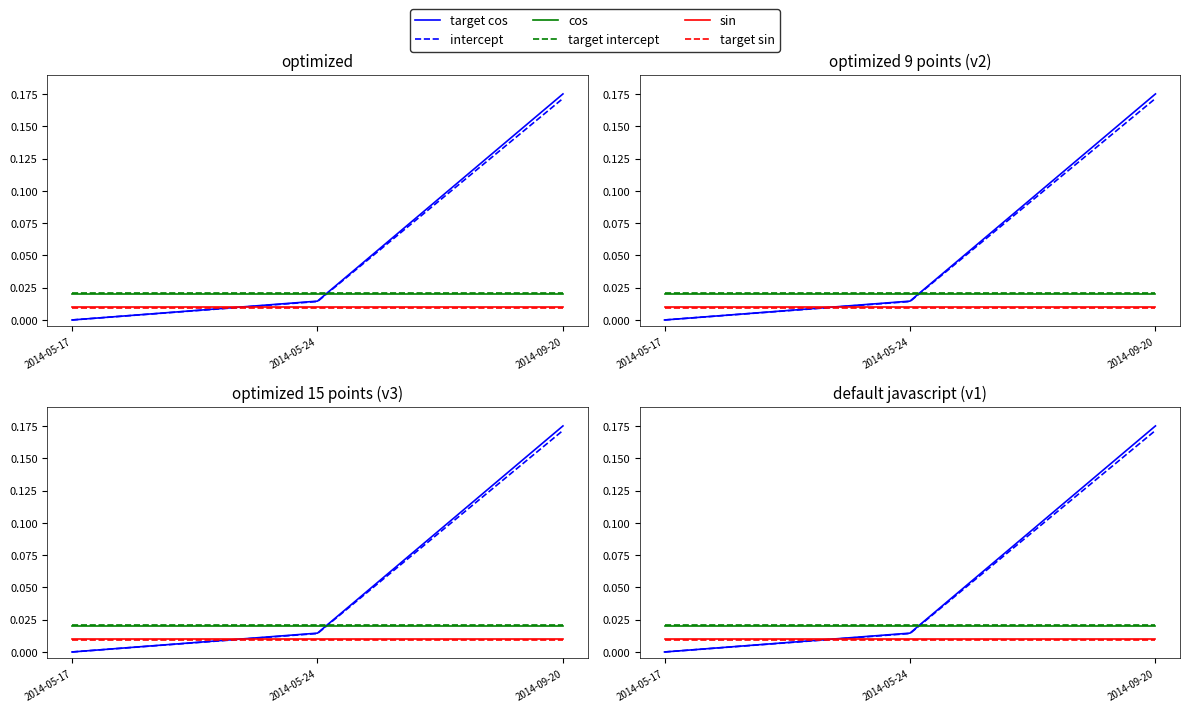

At how many categories does at least one series exceed 0?

3